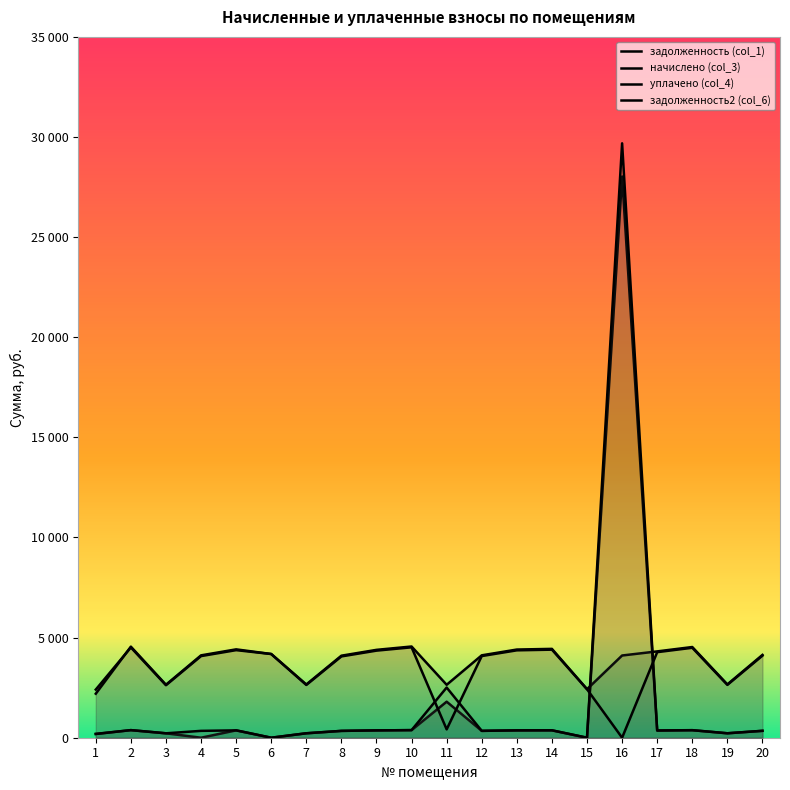

Which has a higher value, 4 or 5?

5